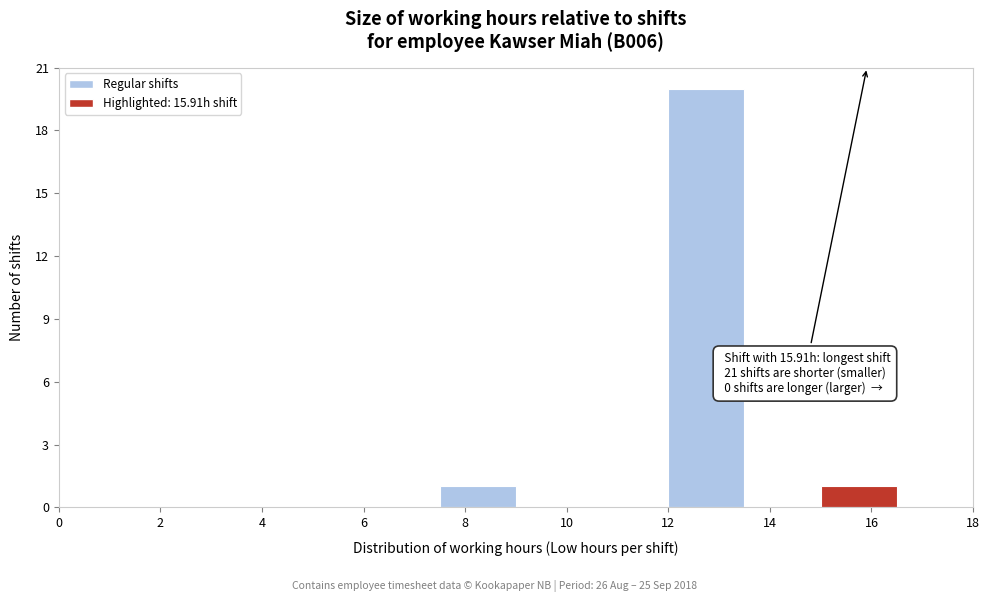

Which range on the x-axis has the tallest bar?

12.0 to 13.5